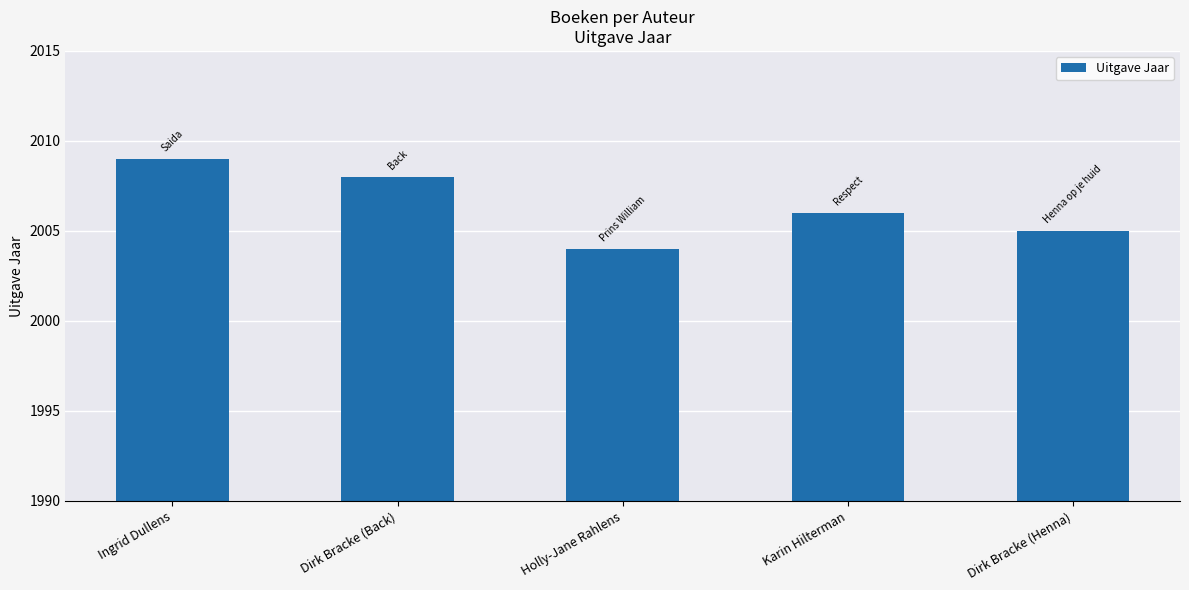

At which label is the value closest to 2006?

Karin Hilterman